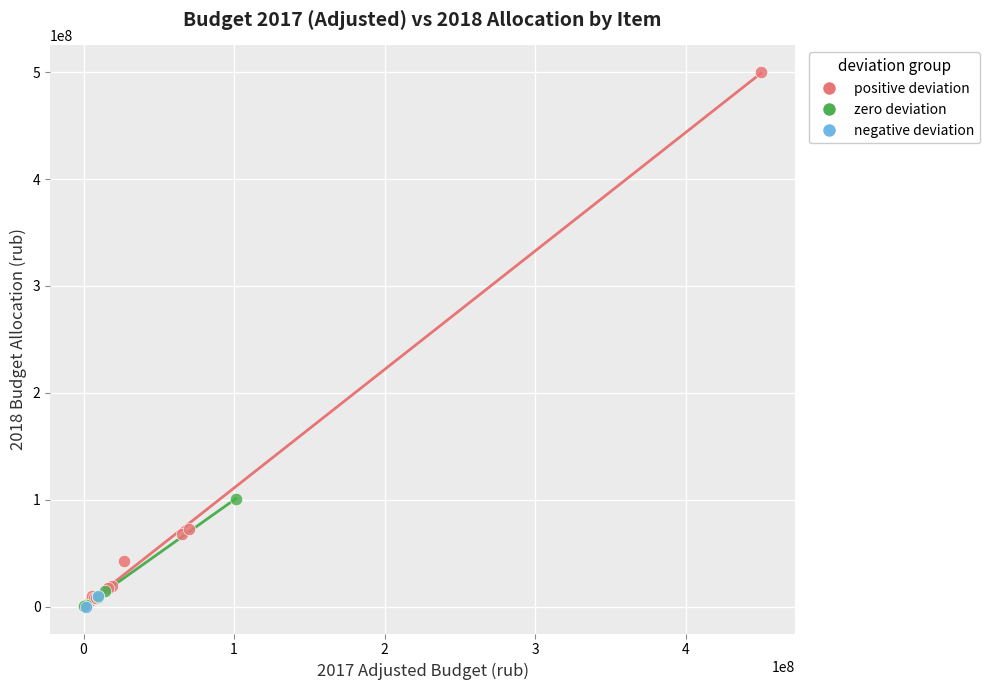

Which series reaches the maximum Y coordinate?

positive deviation